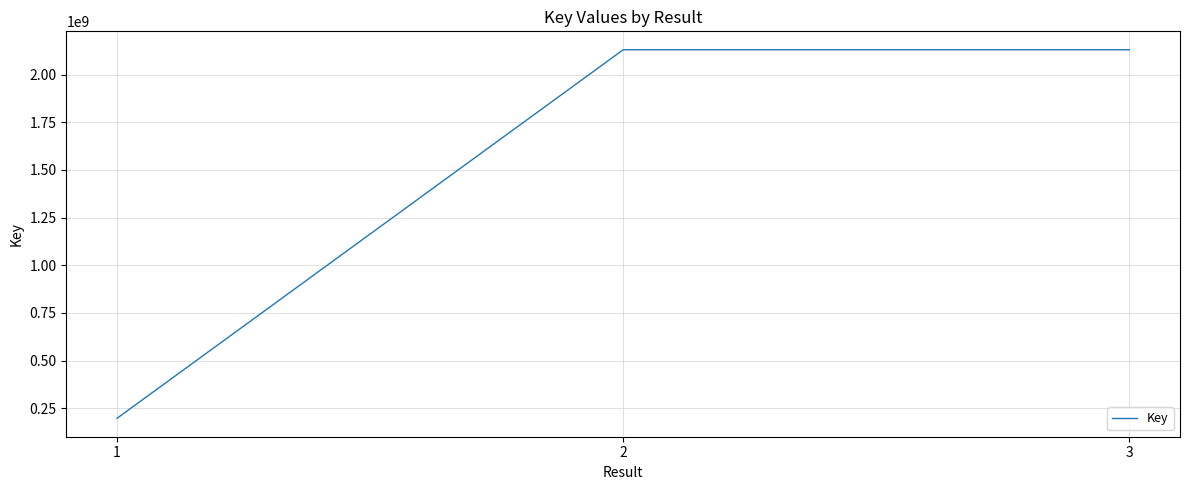

Where is the data nearest to the value 1163792262?

3